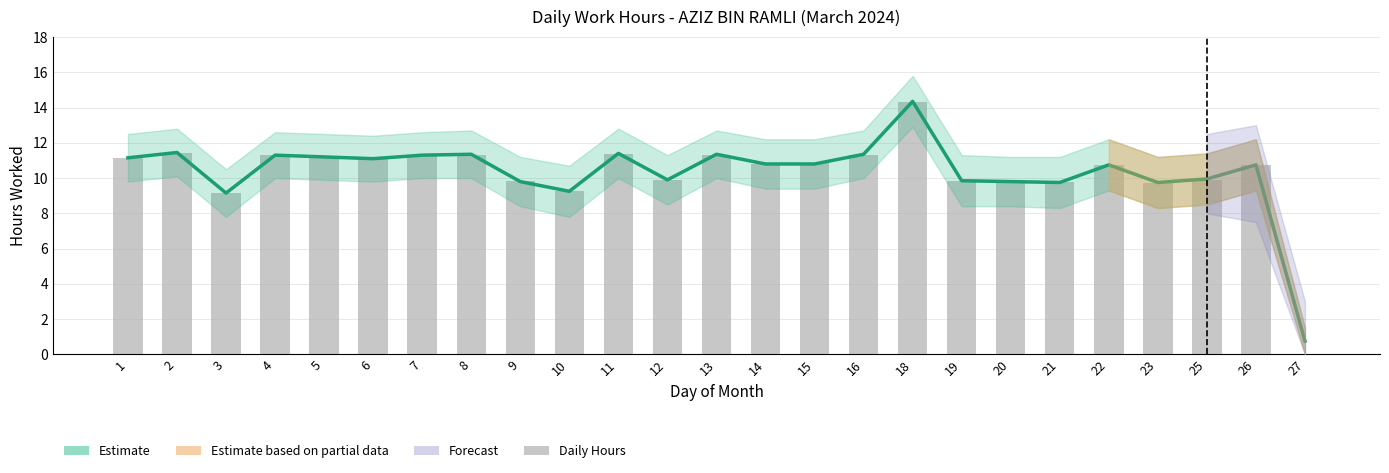

Is the value of Estimate at 27 greater than the value of Daily Hours at 8?

No